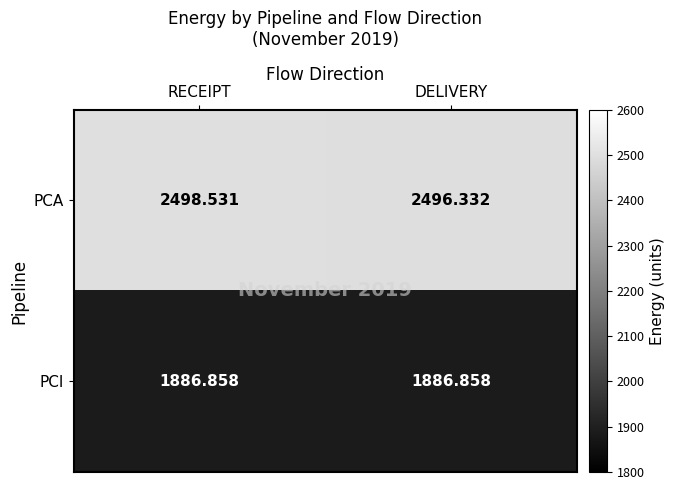

Rank the series by their maximum value, from highest to lowest.

PCA, PCI